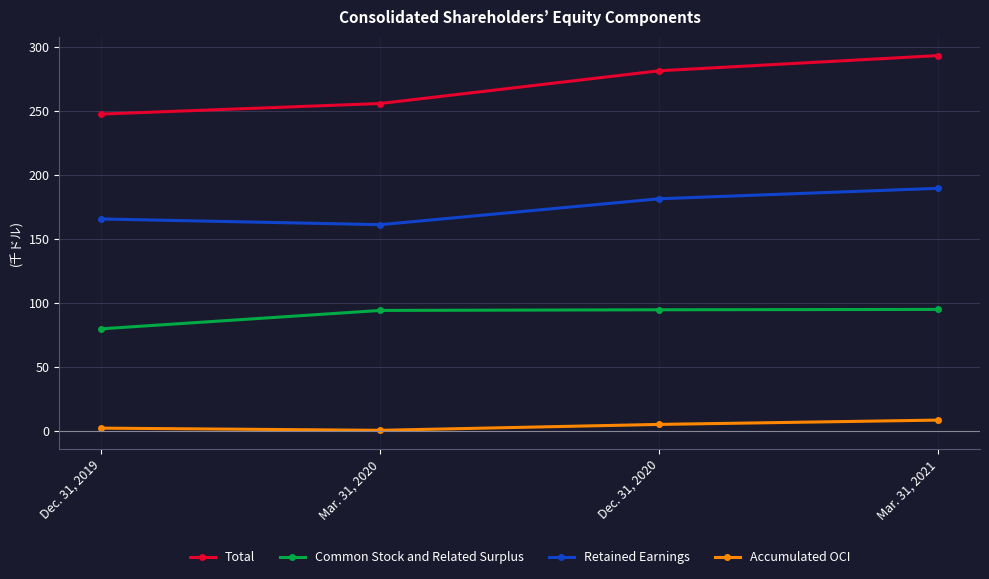

What is the label of the 3rd point from the left?

Dec. 31, 2020